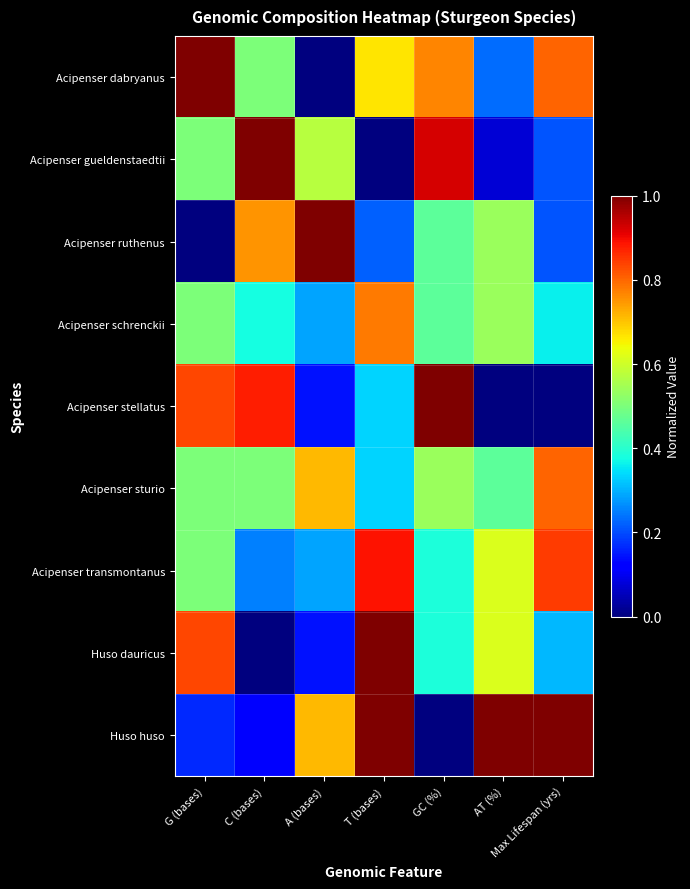

Reading left to right, what are all the values shown in this chart?

Acipenser dabryanus: G (bases)=1.0	C (bases)=0.5	A (bases)=0.0	T (bases)=0.7	GC (%)=0.8	AT (%)=0.2	Max Lifespan (yrs)=0.8
Acipenser gueldenstaedtii: G (bases)=0.5	C (bases)=1.0	A (bases)=0.6	T (bases)=0.0	GC (%)=0.9	AT (%)=0.1	Max Lifespan (yrs)=0.2
Acipenser ruthenus: G (bases)=0.0	C (bases)=0.8	A (bases)=1.0	T (bases)=0.2	GC (%)=0.5	AT (%)=0.5	Max Lifespan (yrs)=0.2
Acipenser schrenckii: G (bases)=0.5	C (bases)=0.4	A (bases)=0.3	T (bases)=0.8	GC (%)=0.5	AT (%)=0.5	Max Lifespan (yrs)=0.4
Acipenser stellatus: G (bases)=0.8	C (bases)=0.9	A (bases)=0.1	T (bases)=0.3	GC (%)=1.0	AT (%)=0.0	Max Lifespan (yrs)=0.0
Acipenser sturio: G (bases)=0.5	C (bases)=0.5	A (bases)=0.7	T (bases)=0.3	GC (%)=0.5	AT (%)=0.5	Max Lifespan (yrs)=0.8
Acipenser transmontanus: G (bases)=0.5	C (bases)=0.2	A (bases)=0.3	T (bases)=0.9	GC (%)=0.4	AT (%)=0.6	Max Lifespan (yrs)=0.8
Huso dauricus: G (bases)=0.8	C (bases)=0.0	A (bases)=0.1	T (bases)=1.0	GC (%)=0.4	AT (%)=0.6	Max Lifespan (yrs)=0.3
Huso huso: G (bases)=0.2	C (bases)=0.1	A (bases)=0.7	T (bases)=1.0	GC (%)=0.0	AT (%)=1.0	Max Lifespan (yrs)=1.0